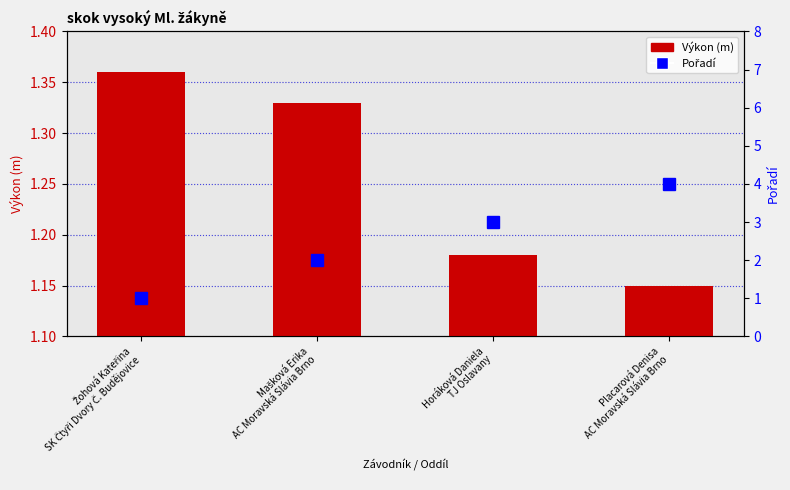

What is the value of the Pořadí bar at the 3rd from the left?

3.0